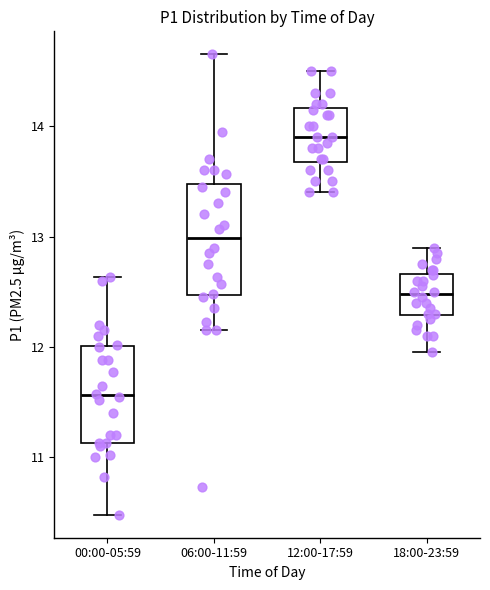

Where is the lower edge of the box for 18:00-23:59 on the y-axis? The values are not printed on the chart, so give them approximately, as read against the axis.

12.3